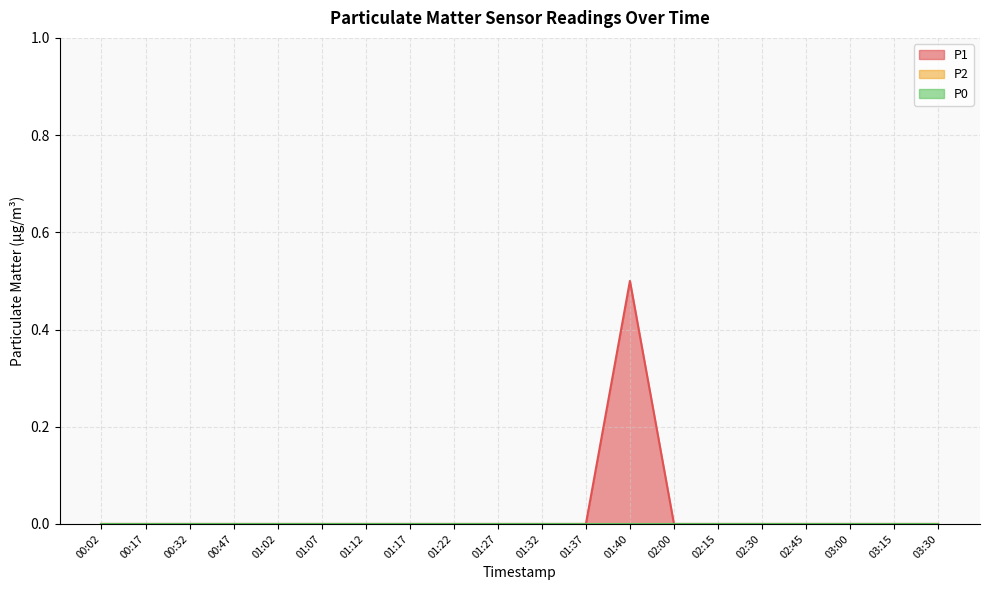

At how many categories does at least one series exceed 0?

1